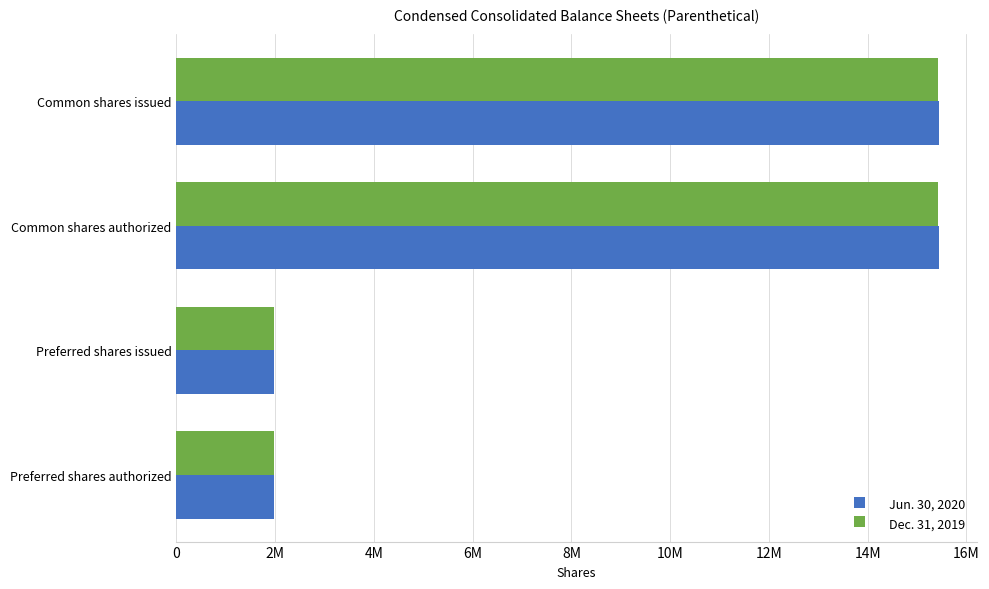

Count the Dec. 31, 2019 values in the range 1969797 to 15429154.

4